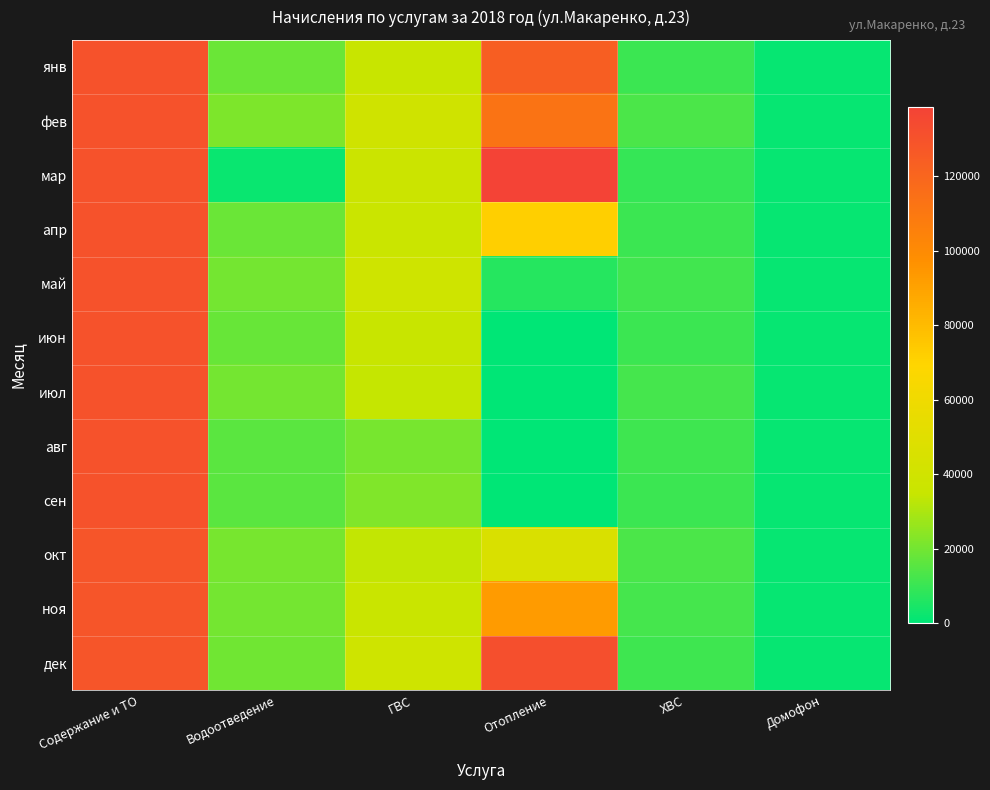

What is the total value across all series at Водоотведение?

211609.9